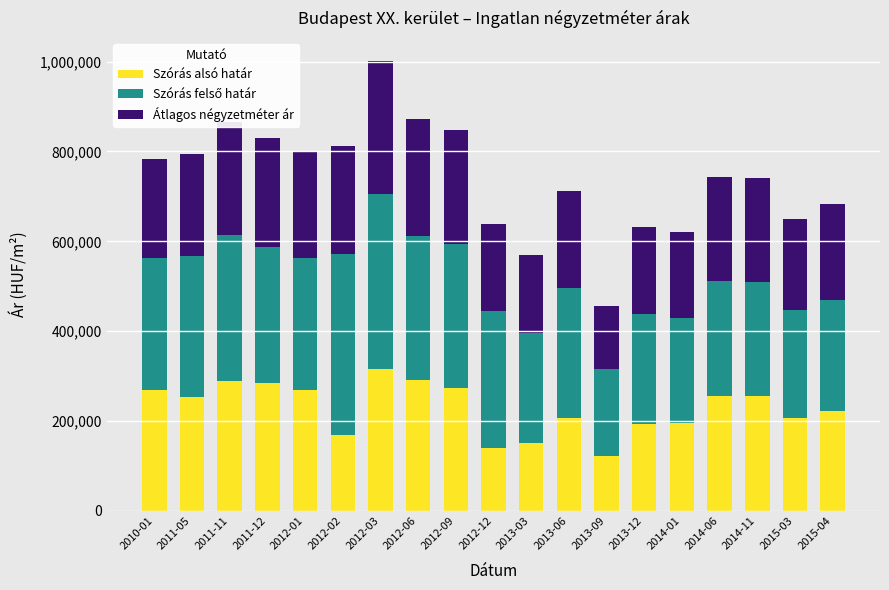

What is the difference between the maximum and second lowest values in the Szórás alsó határ series?

175333